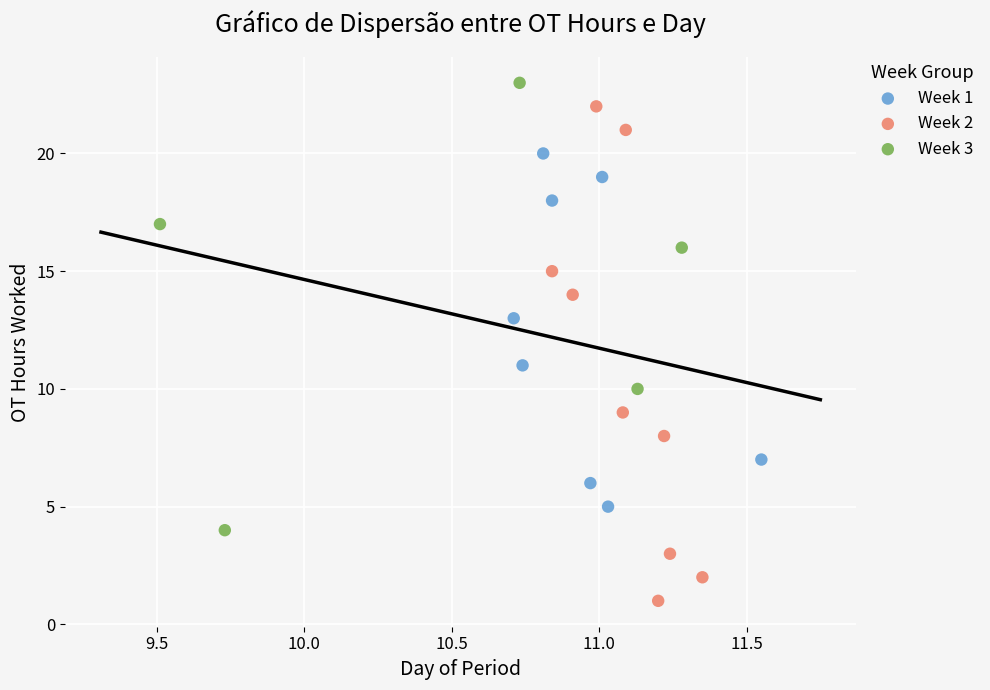

Which series contains the lowest Y value?

Week 2